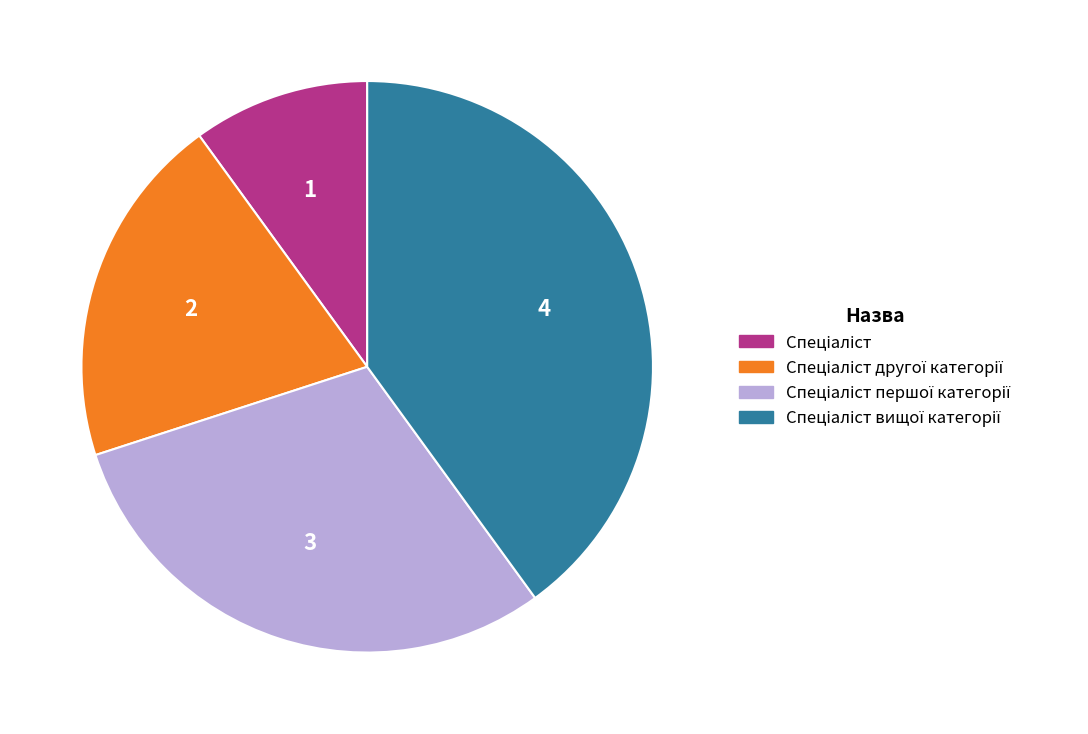

How many segments does this pie chart have?

4